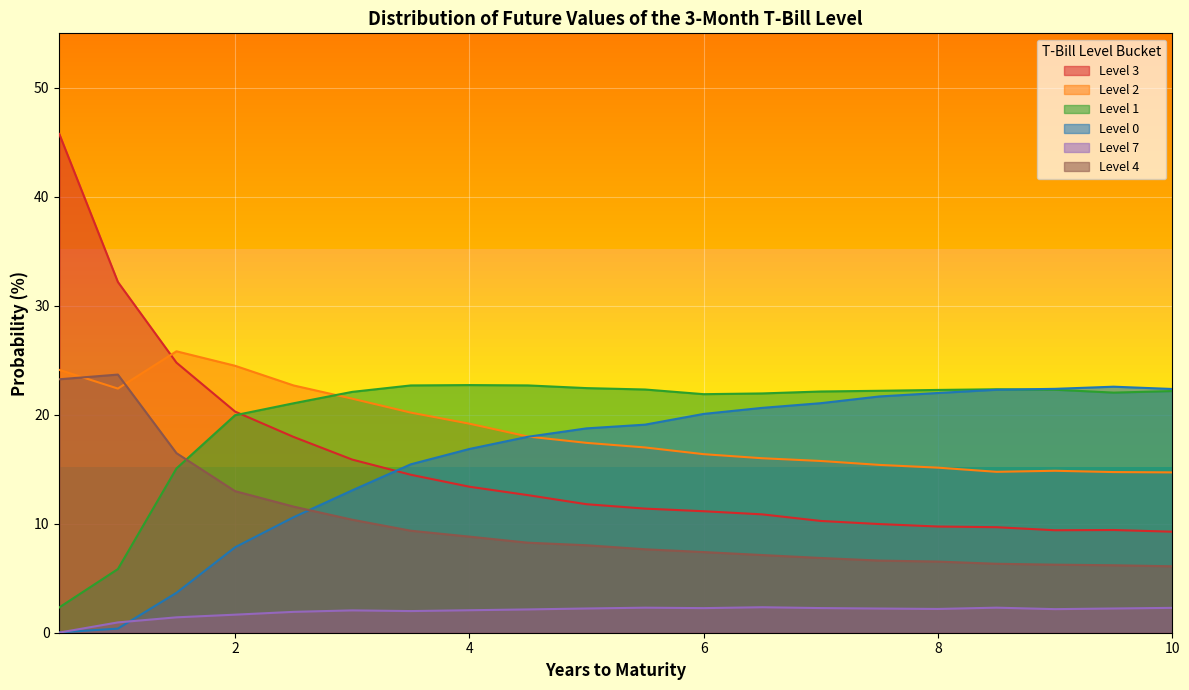

Read the Level 1 value at 2.

20.0